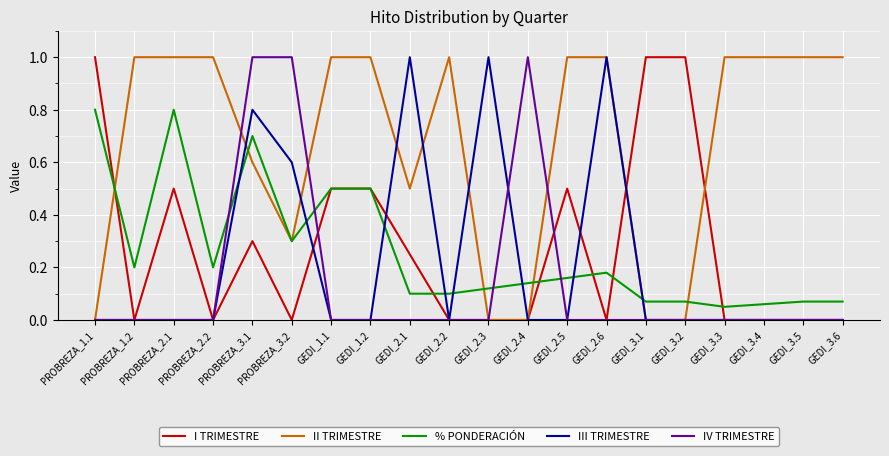

At which category is the sum across all series the highest?

PROBREZA_3.1